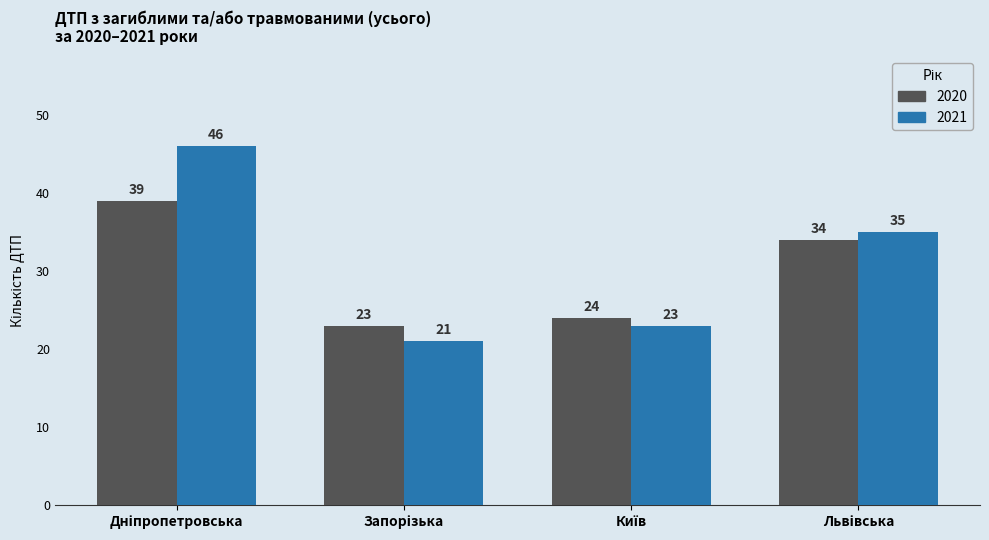

What is the difference between the maximum and second lowest values in the 2020 series?

15